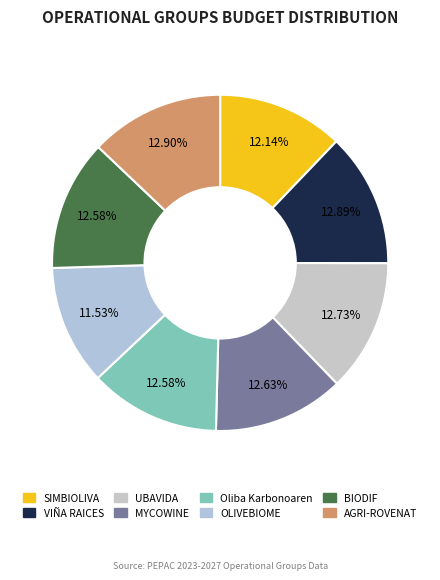

Which slice is the smallest?

OLIVEBIOME